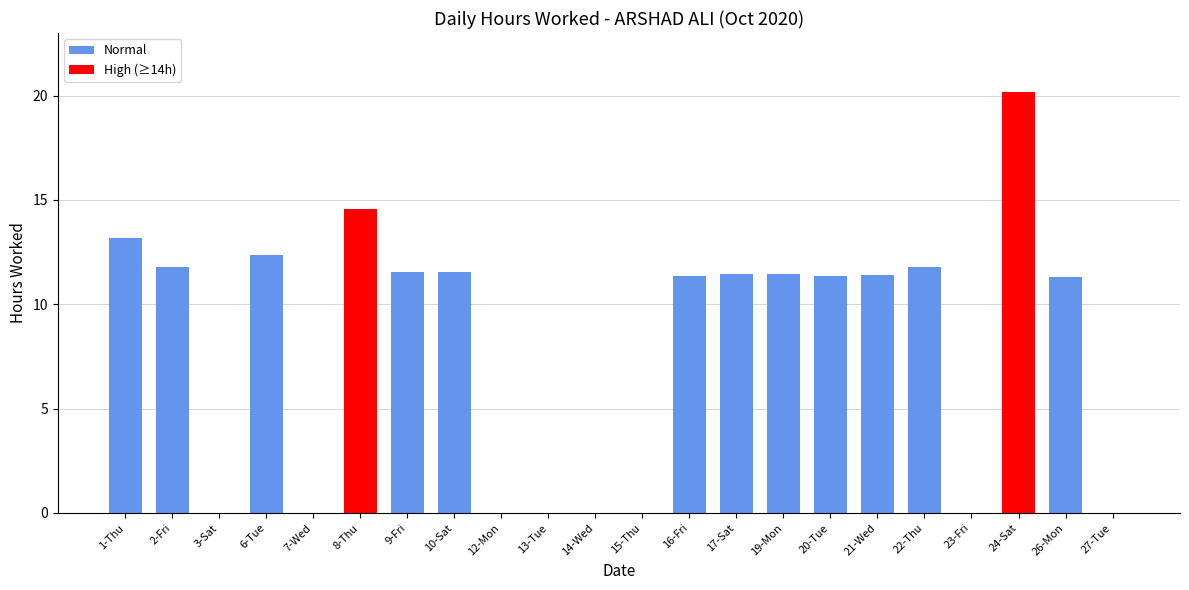

Does the chart contain stacked bars?

No